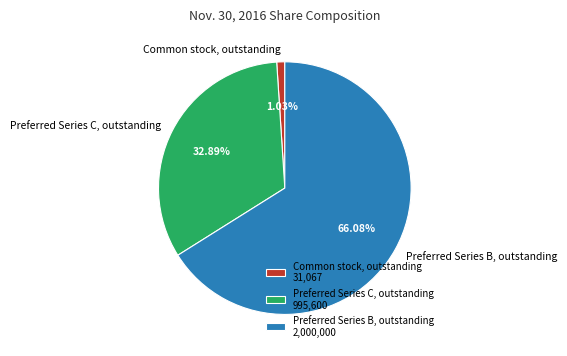

To the nearest percent, what is the combined percentage of Preferred Series C, outstanding and Preferred Series B, outstanding?

99%